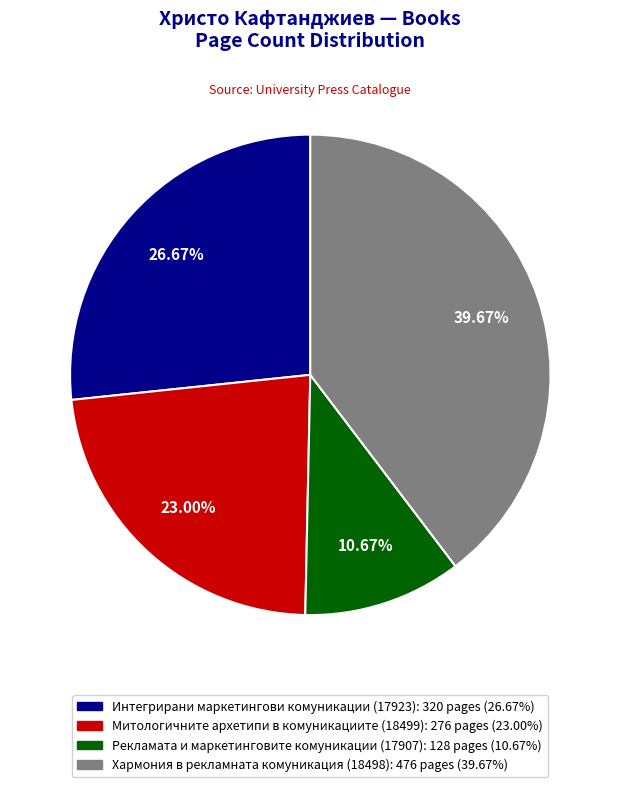

How many segments does this pie chart have?

4